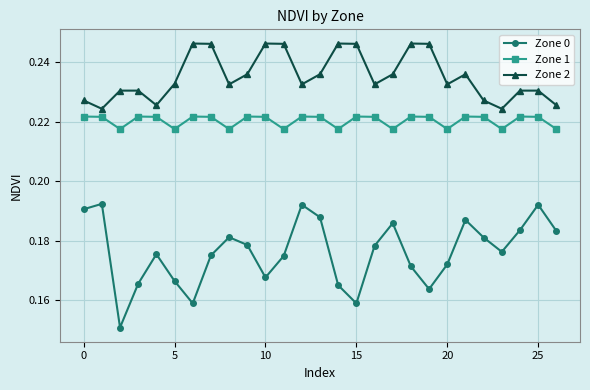

Rank the series by their average value, from lowest to highest.

Zone 0, Zone 1, Zone 2